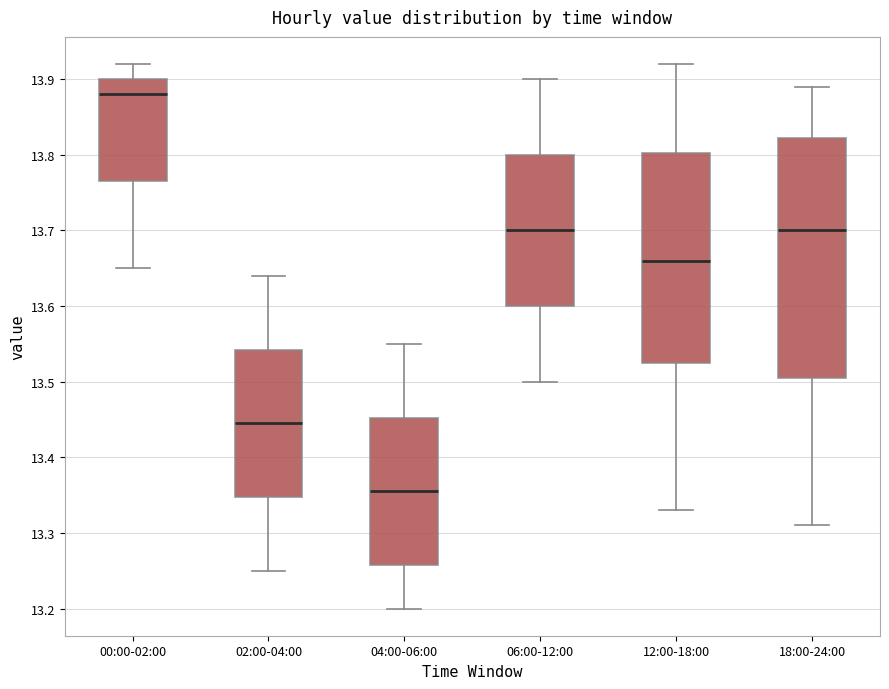

Reading left to right, read every box against the y-axis: the position of its median line, the range the box covers, and the ends of its whiskers. The values are not printed on the chart, so give them approximately, as read against the axis.

00:00-02:00: median 13.88, box 13.77 to 13.90, whiskers 13.65 to 13.92
02:00-04:00: median 13.45, box 13.35 to 13.54, whiskers 13.25 to 13.64
04:00-06:00: median 13.36, box 13.26 to 13.45, whiskers 13.20 to 13.55
06:00-12:00: median 13.70, box 13.60 to 13.80, whiskers 13.50 to 13.90
12:00-18:00: median 13.66, box 13.53 to 13.80, whiskers 13.33 to 13.92
18:00-24:00: median 13.70, box 13.51 to 13.82, whiskers 13.31 to 13.89